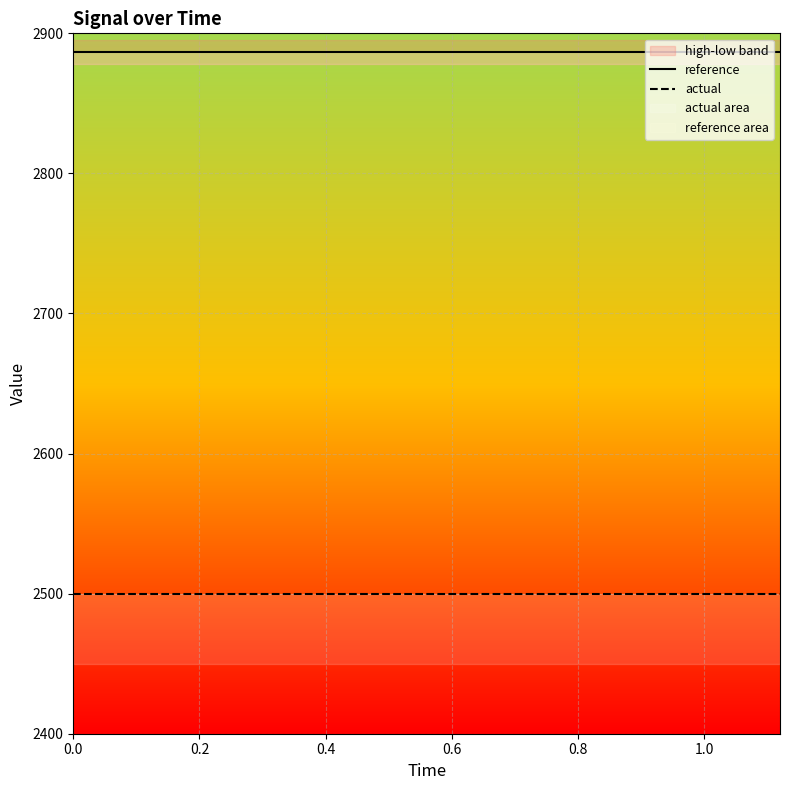

What is the sum of all actual values?

37500.0